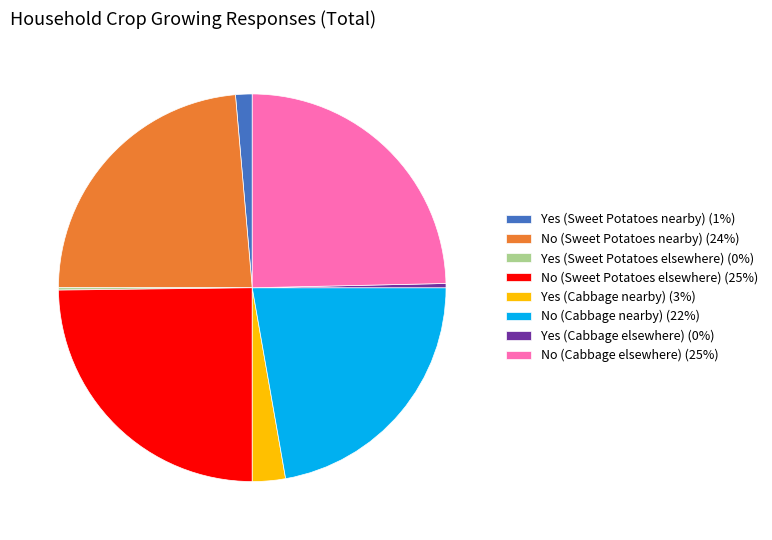

Does No (Sweet Potatoes nearby) account for over 50% of the chart?

No